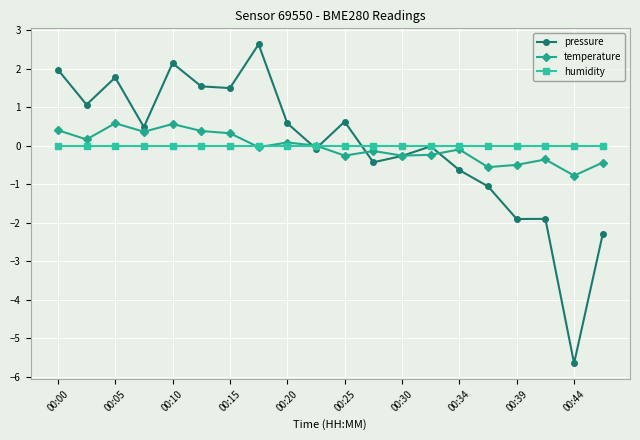

Rank the series by their maximum value, from lowest to highest.

humidity, temperature, pressure